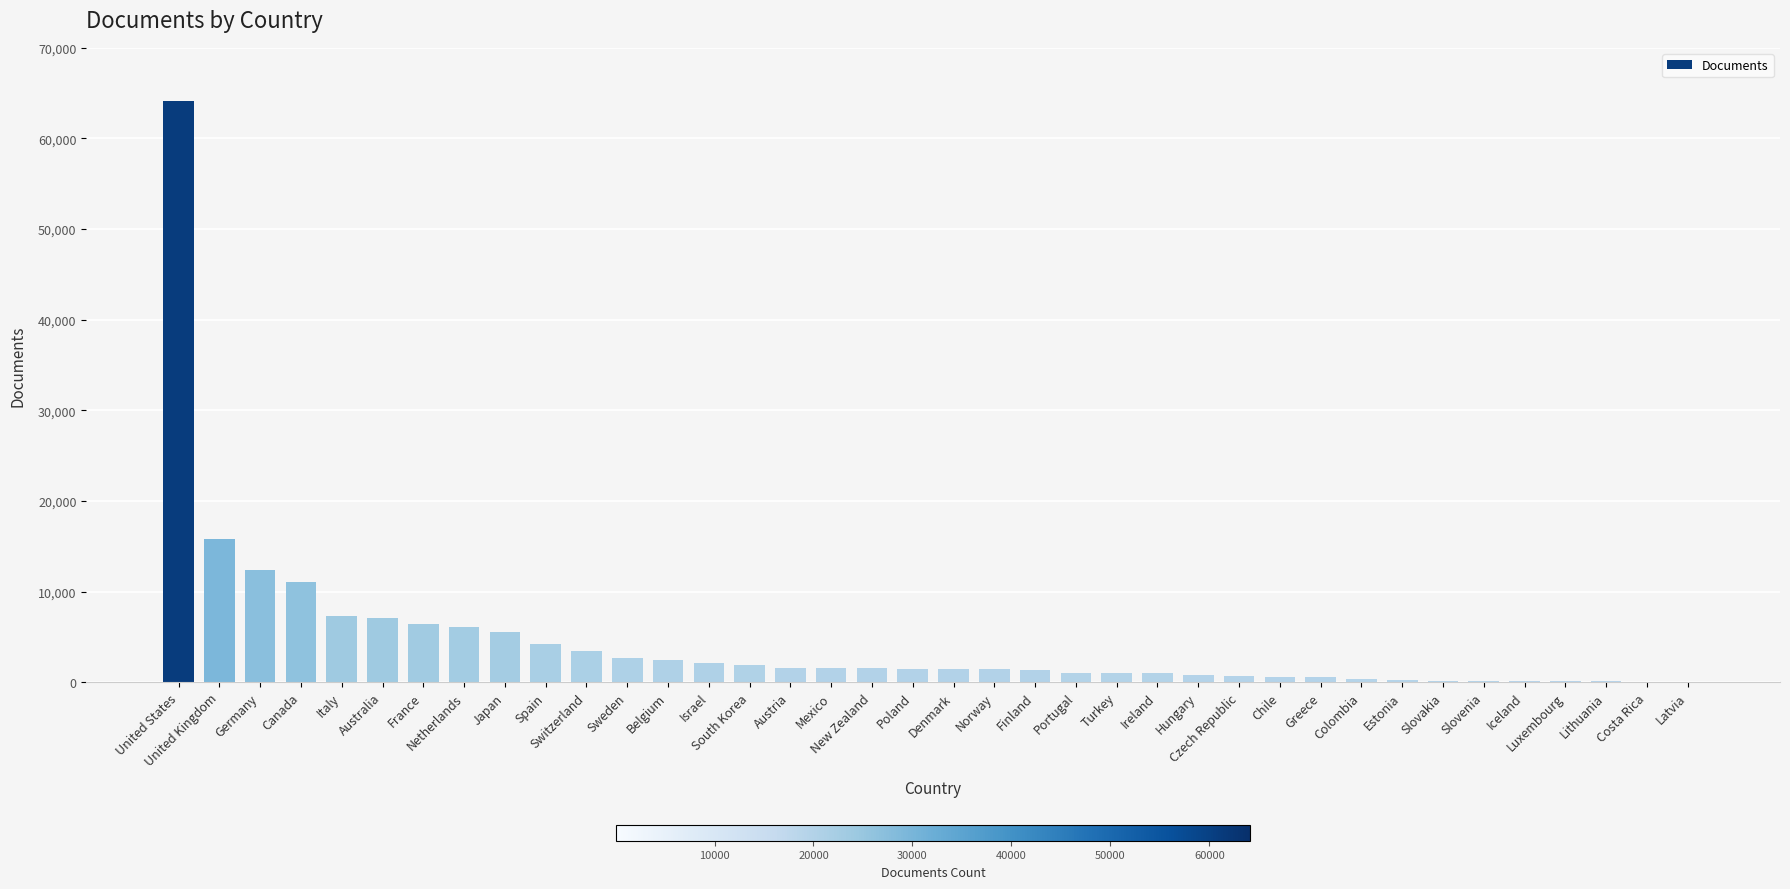

Between Norway and Italy, which is larger?

Italy